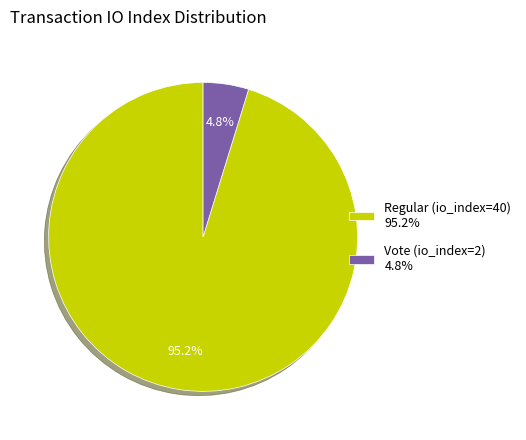

Does Vote (io_index=2) 4.8% account for over 50% of the chart?

No